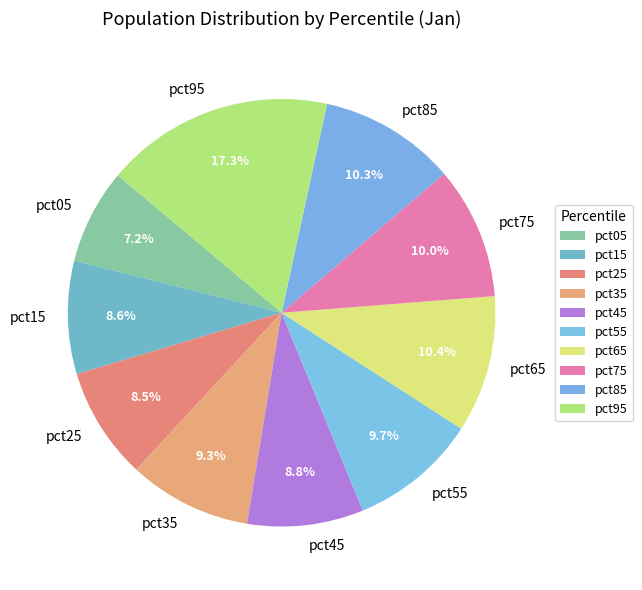

What is the largest slice in the pie chart?

pct95